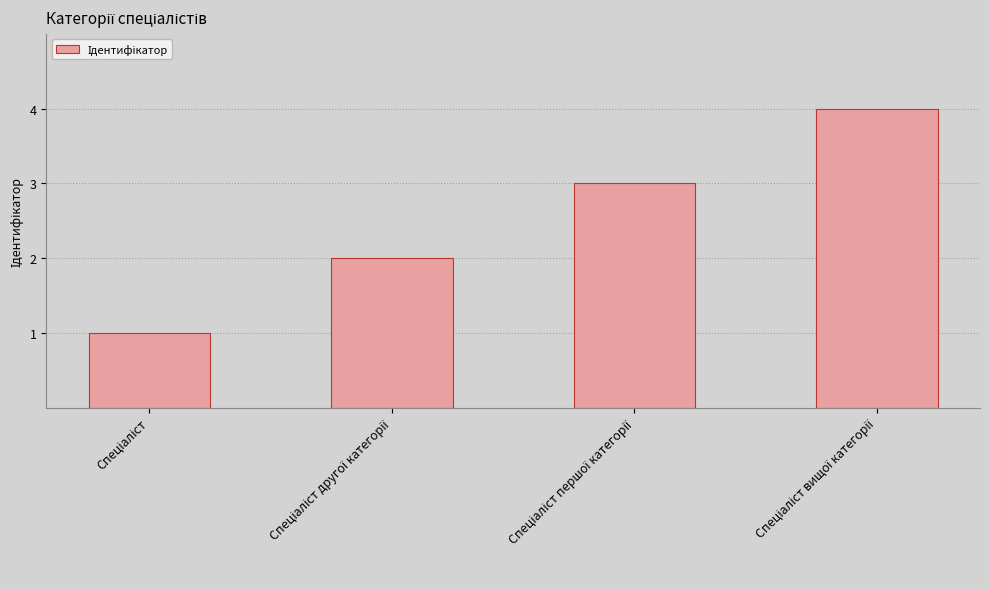

Are the bars grouped side by side (vs. stacked)?

No